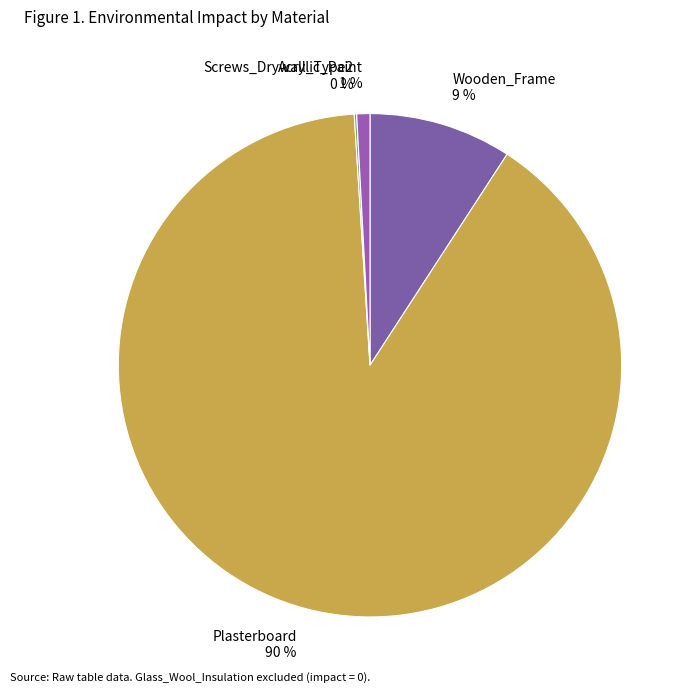

The Wooden_Frame slice represents 23% of the pie. True or false?

False